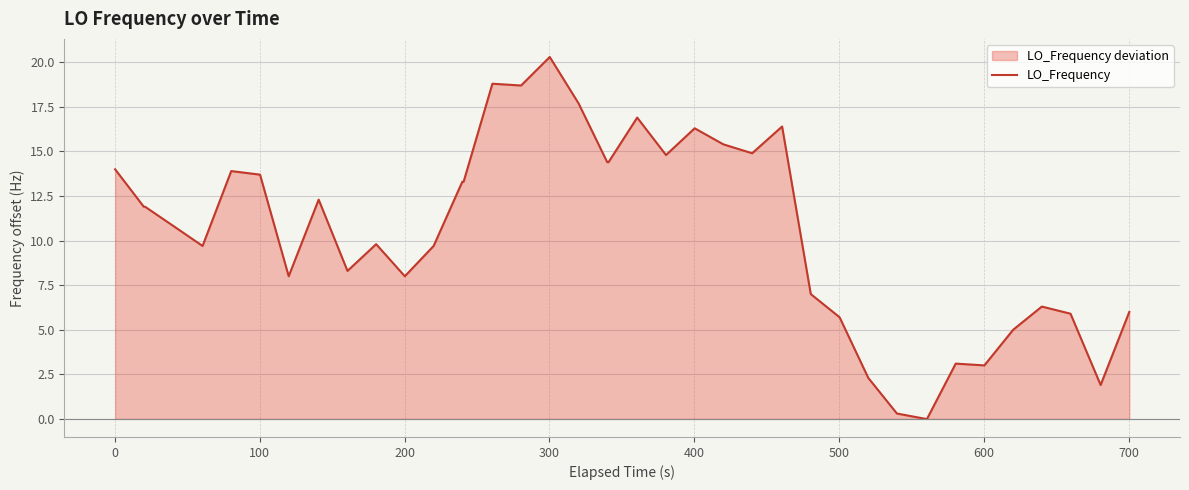

What is the maximum value shown in the chart?

20.3